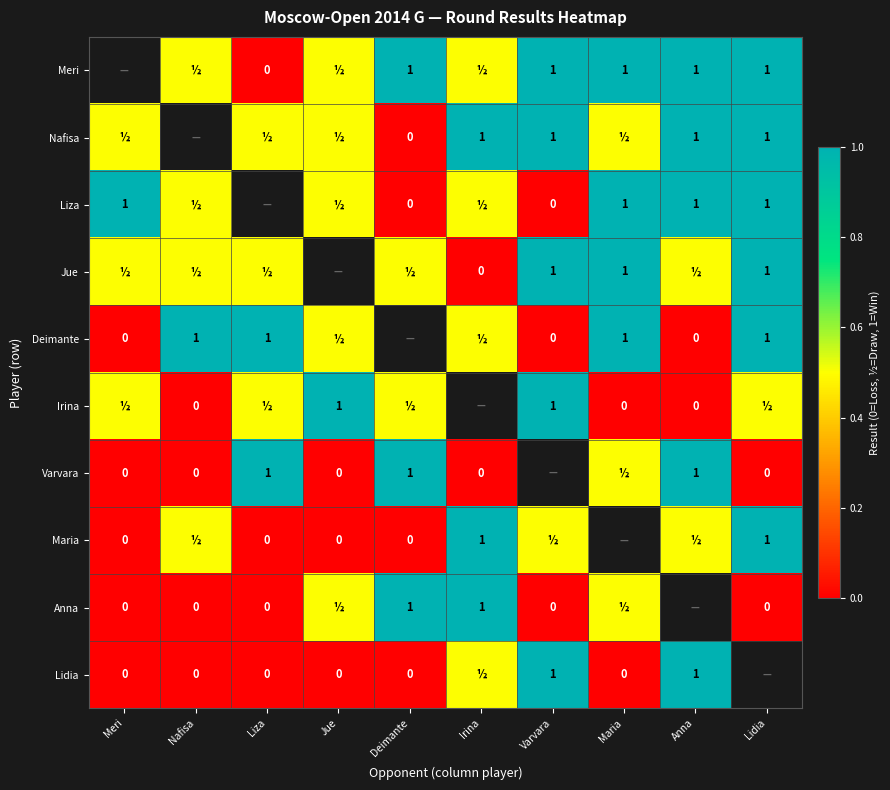

At which category does the chart reach its minimum across all series?

Meri